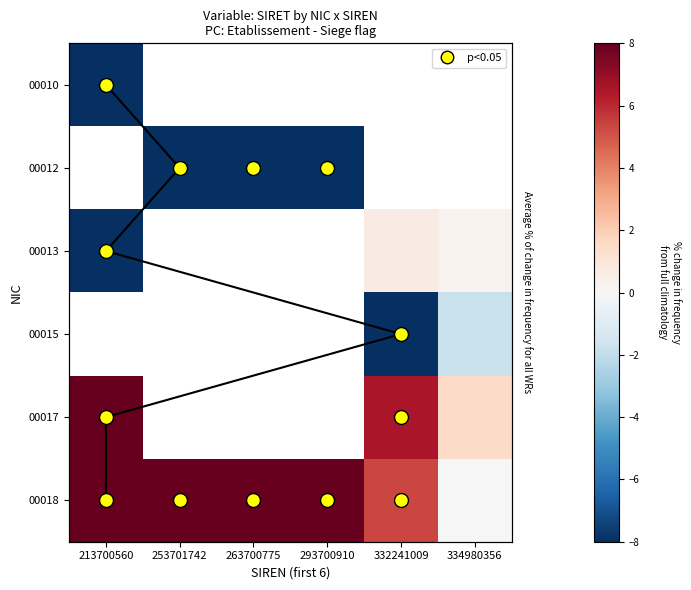

At how many categories does at least one series exceed -11?

6